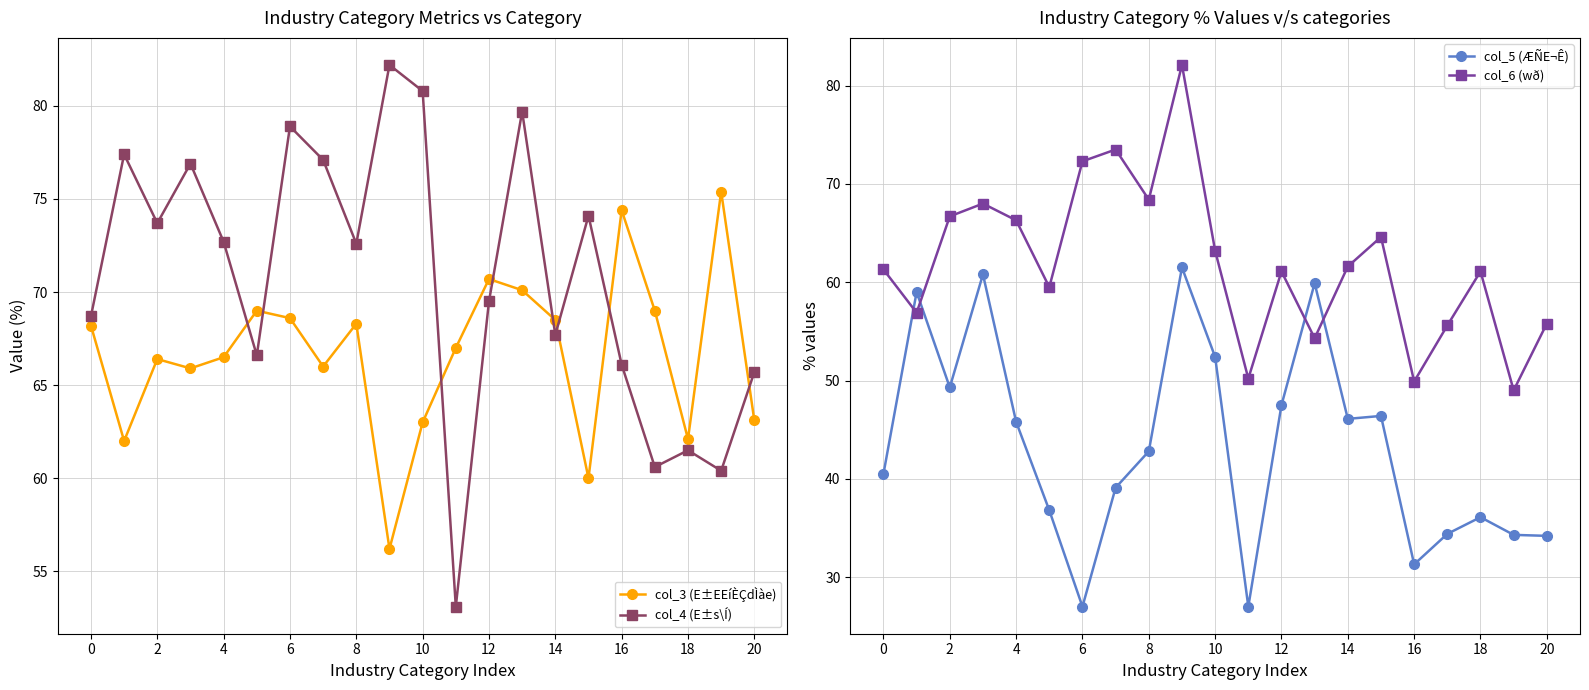

What is the average value of the col_6 (wð) series?

62.0